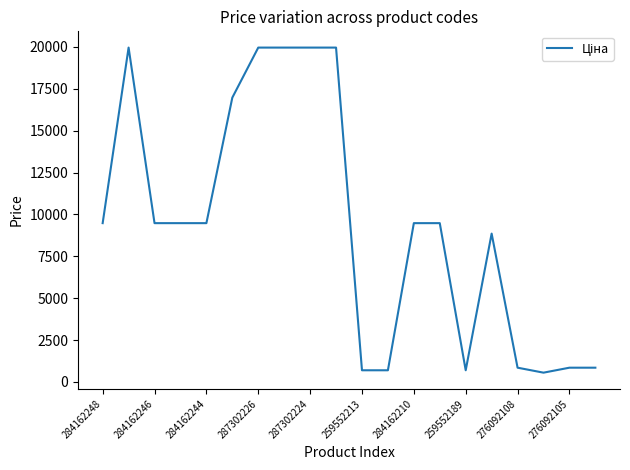

What is the greatest value displayed?

19964.2